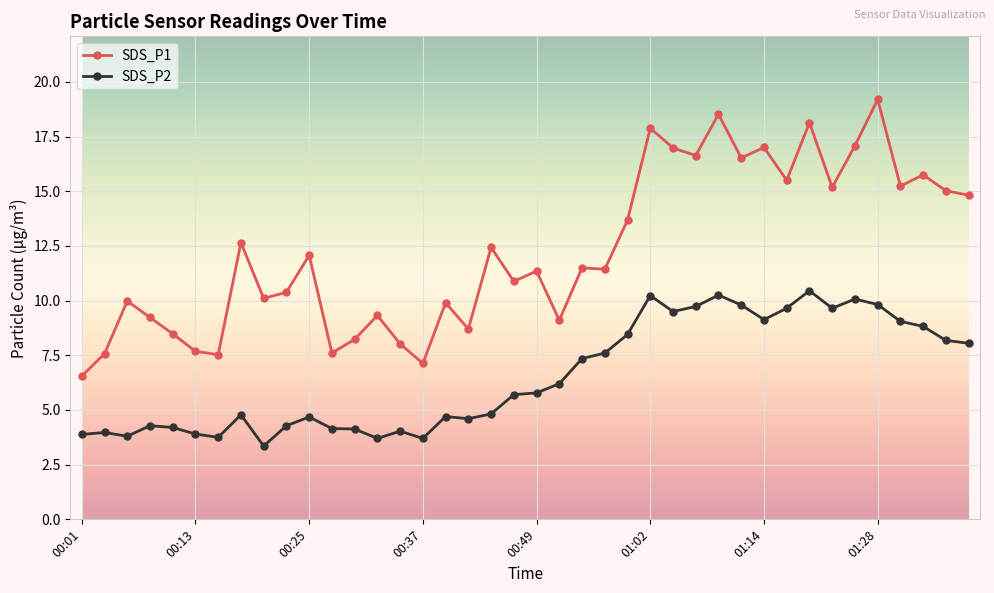

True or false: SDS_P1 and SDS_P2 intersect in this chart.

False